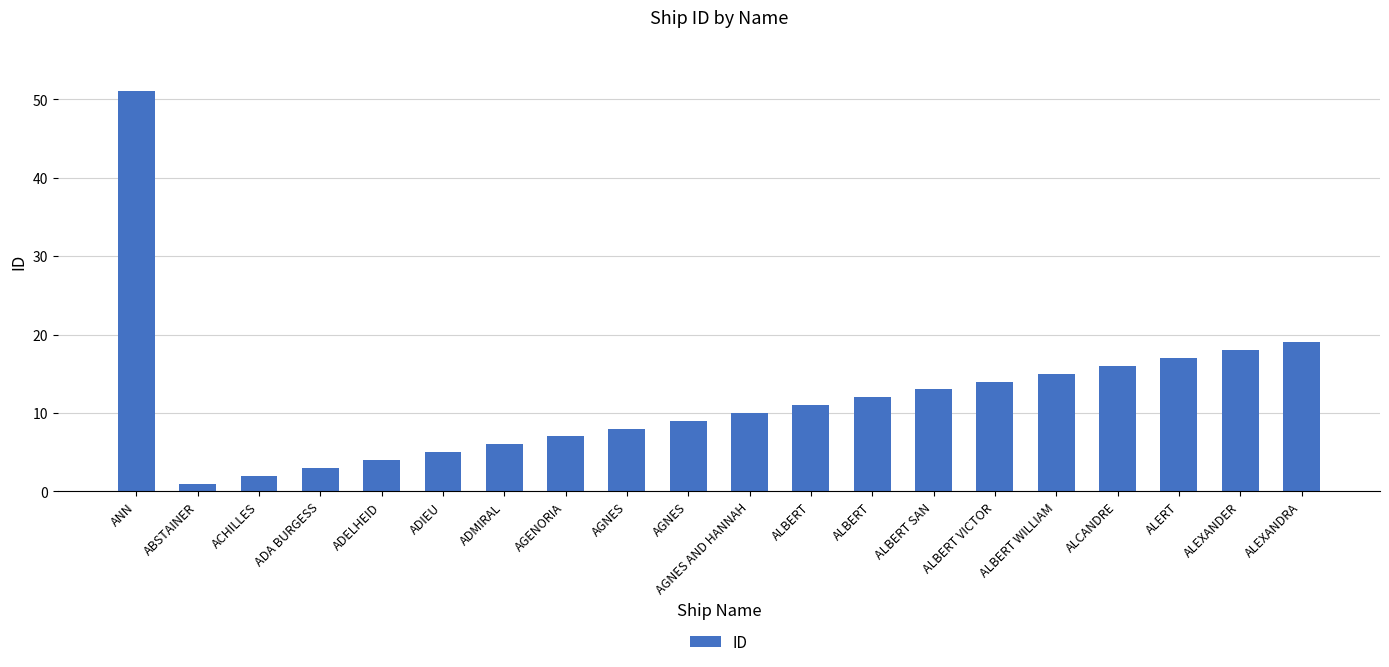

How many bars are there in total?

20